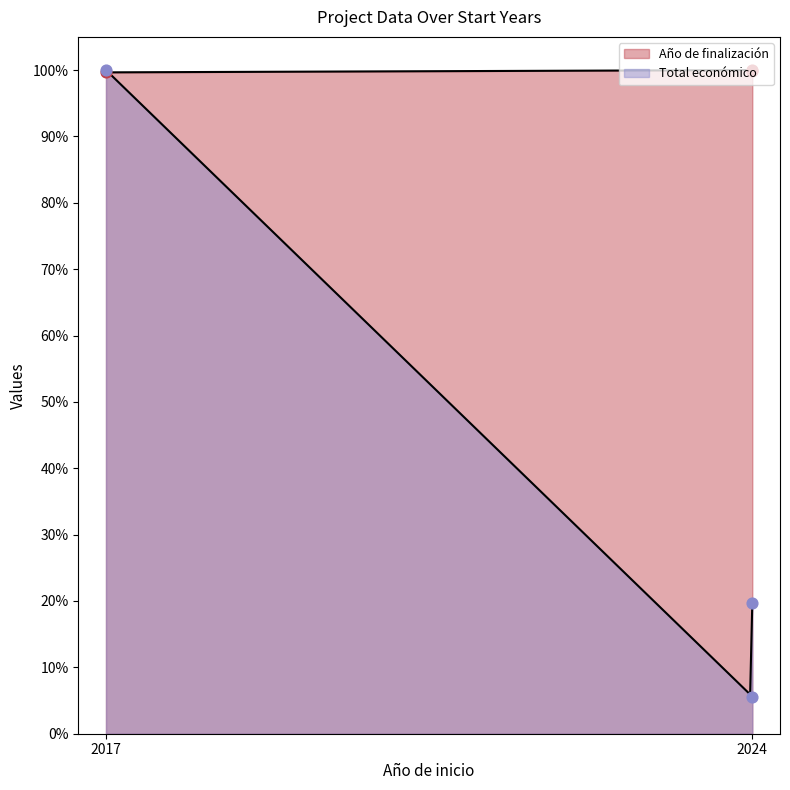

Which series has the largest Y range (max minus min)?

Total económico